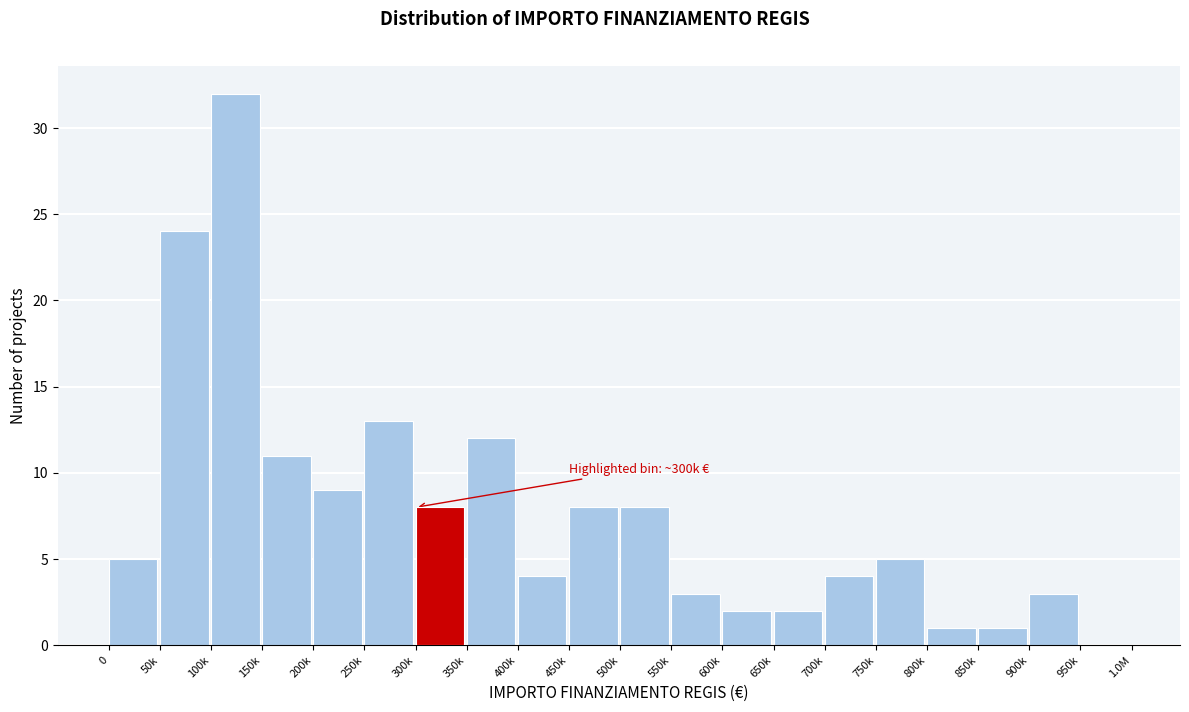

Reading left to right, list all the values displayed in this chart.

0=5	50k=24	100k=32	150k=11	200k=9	250k=13	300k=8	350k=12	400k=4	450k=8	500k=8	550k=3	600k=2	650k=2	700k=4	750k=5	800k=1	850k=1	900k=3	950k=0